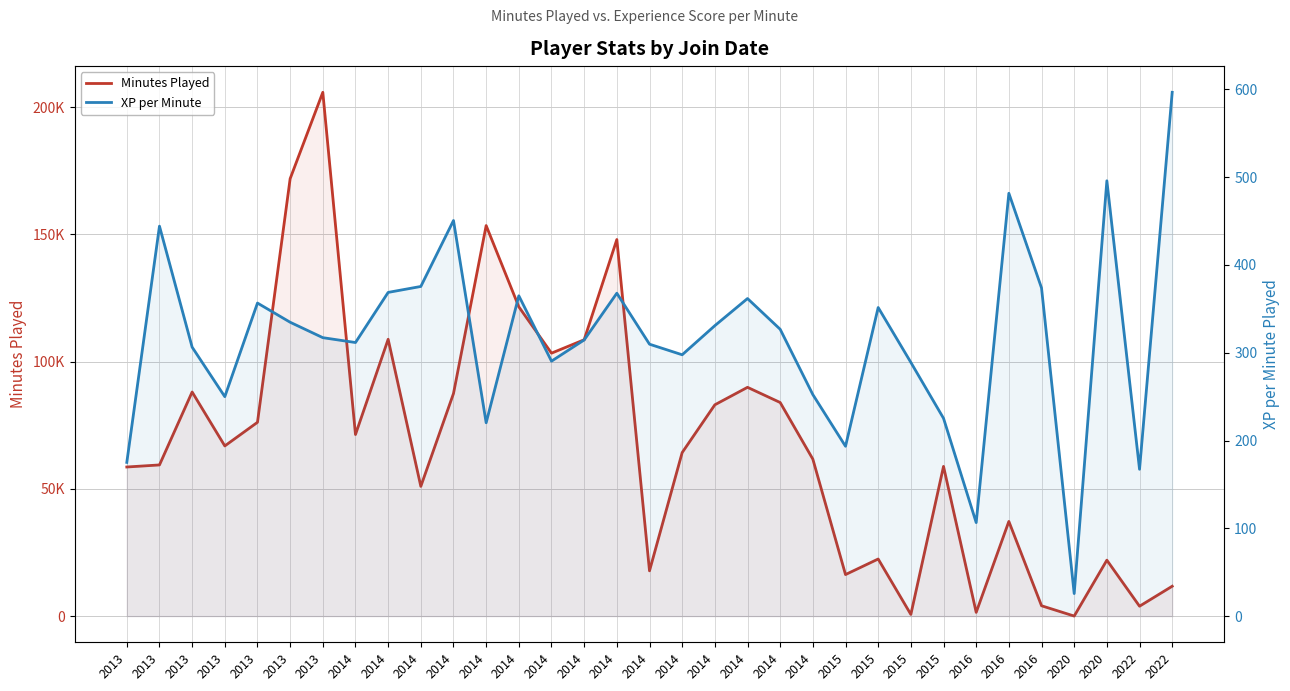

Between 2013 and 2014, which series saw the biggest shift?

Minutes Played